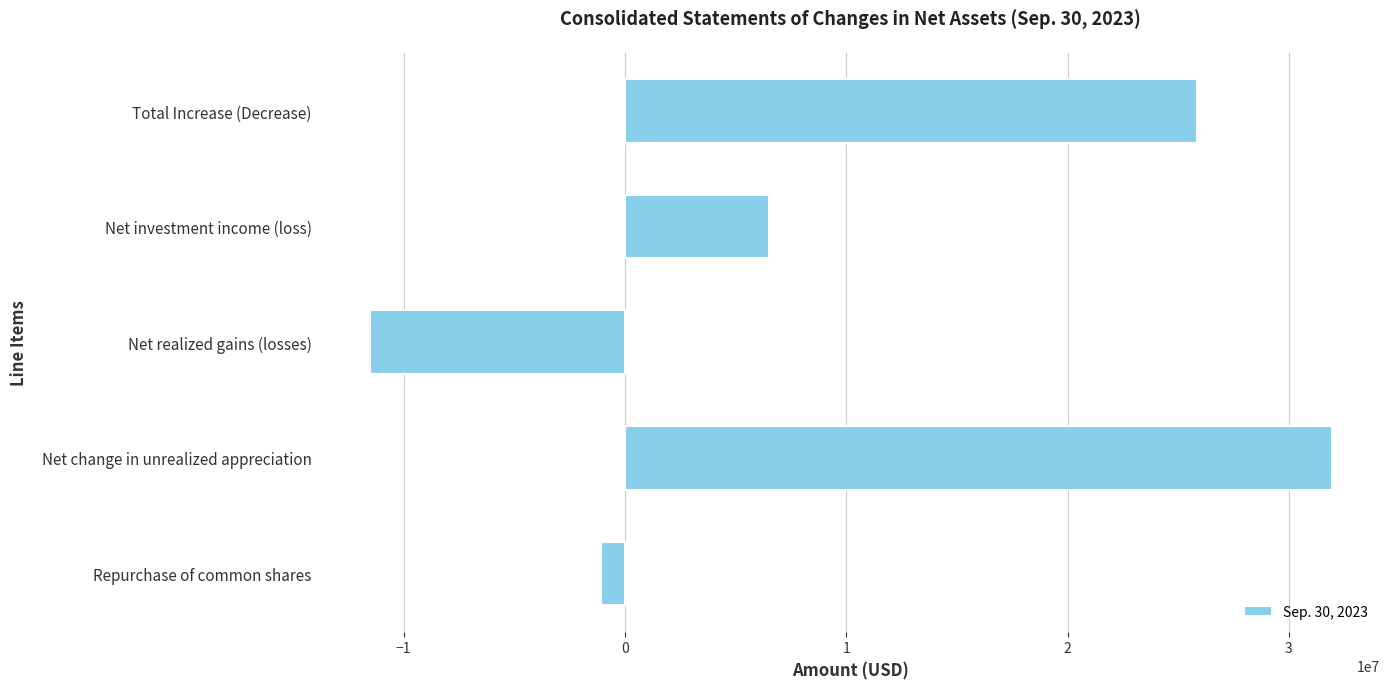

What is the difference between the values at Net realized gains (losses) and Net change in unrealized appreciation?

43474252